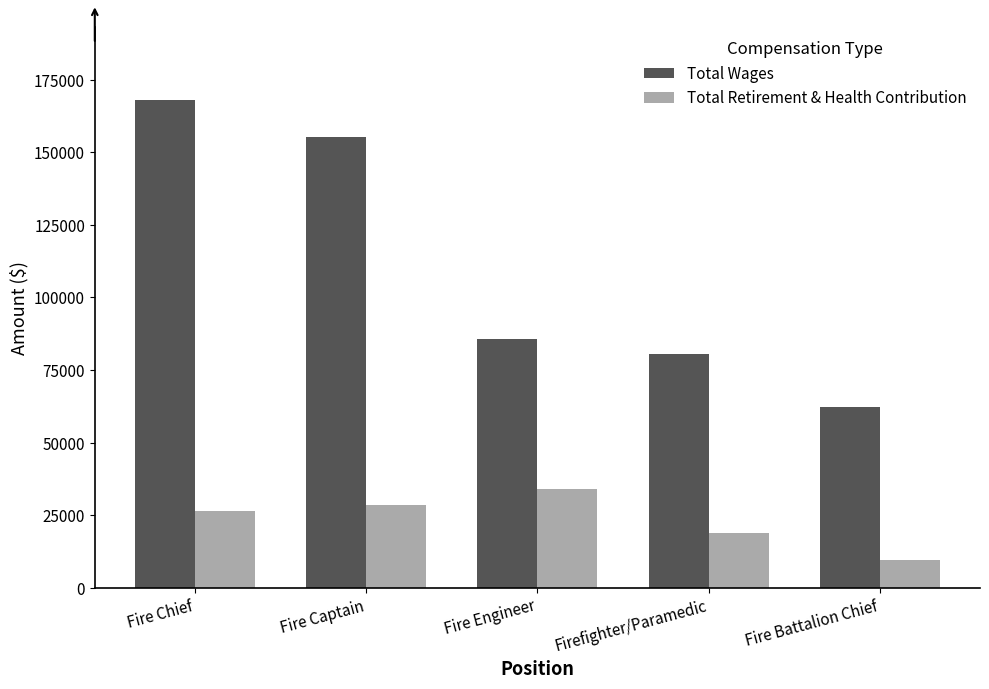

What is the total value across all series at Firefighter/Paramedic?

99331.3